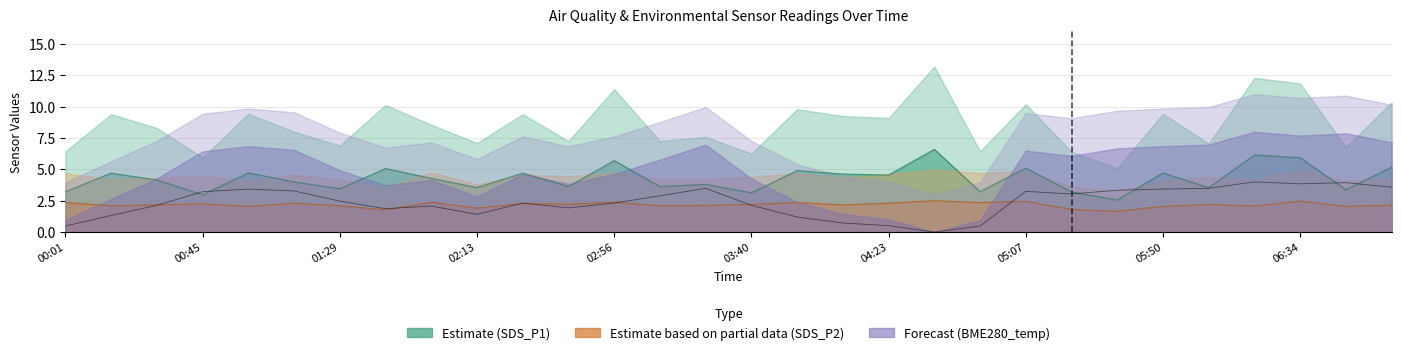

What is the difference between the SDS_P1 values at 03:25 and 06:48?

0.4